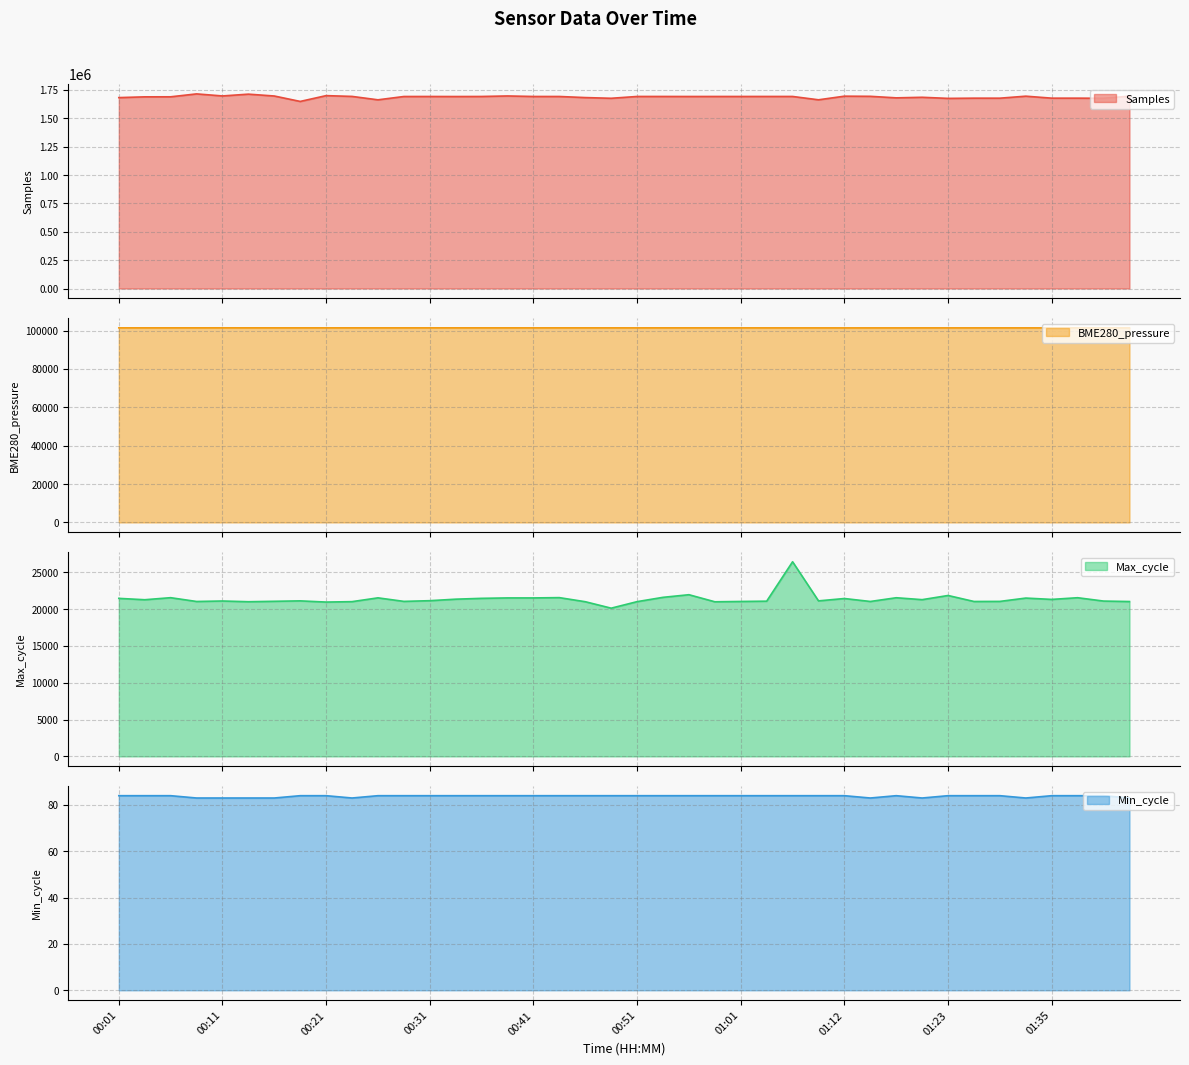

True or false: Samples and Max_cycle intersect in this chart.

False